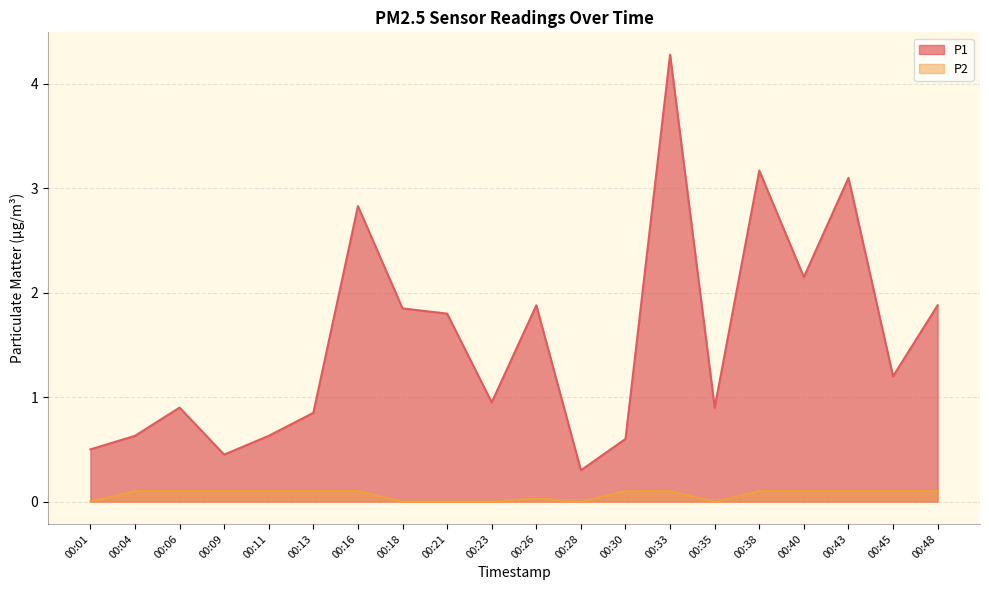

Reading right to left, transcribe all the data shown in this chart.

P1: 1.9	1.2	3.1	2.1	3.2	0.9	4.3	0.6	0.3	1.9	0.9	1.8	1.9	2.8	0.8	0.6	0.5	0.9	0.6	0.5
P2: 0.1	0.1	0.1	0.1	0.1	0.0	0.1	0.1	0.0	0.0	0.0	0.0	0.0	0.1	0.1	0.1	0.1	0.1	0.1	0.0